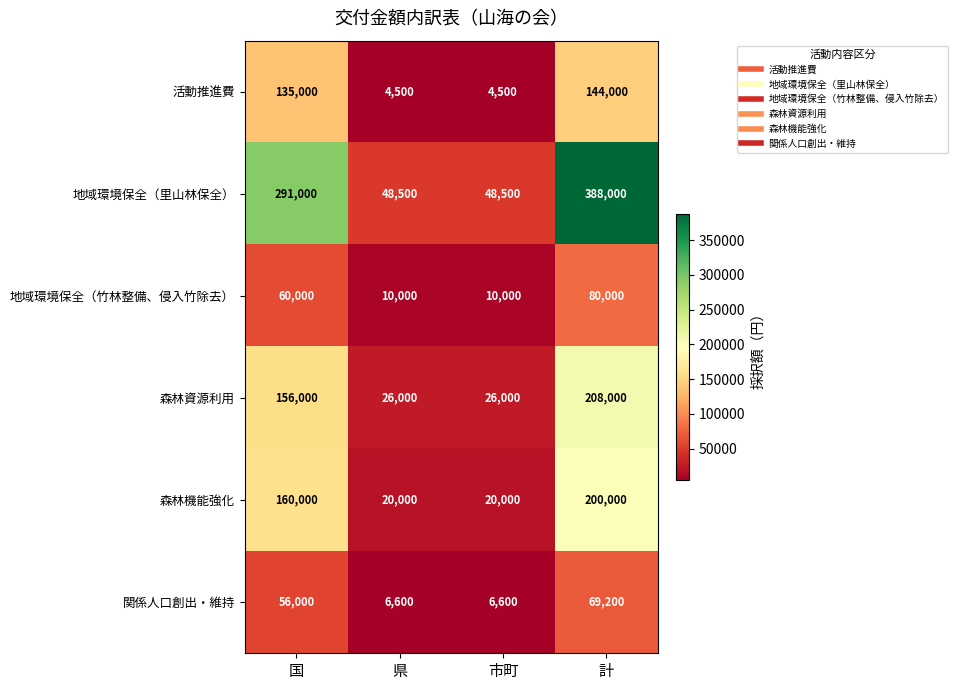

List the series in order of their peak value, highest first.

地域環境保全（里山林保全）, 森林資源利用, 森林機能強化, 活動推進費, 地域環境保全（竹林整備、侵入竹除去）, 関係人口創出・維持